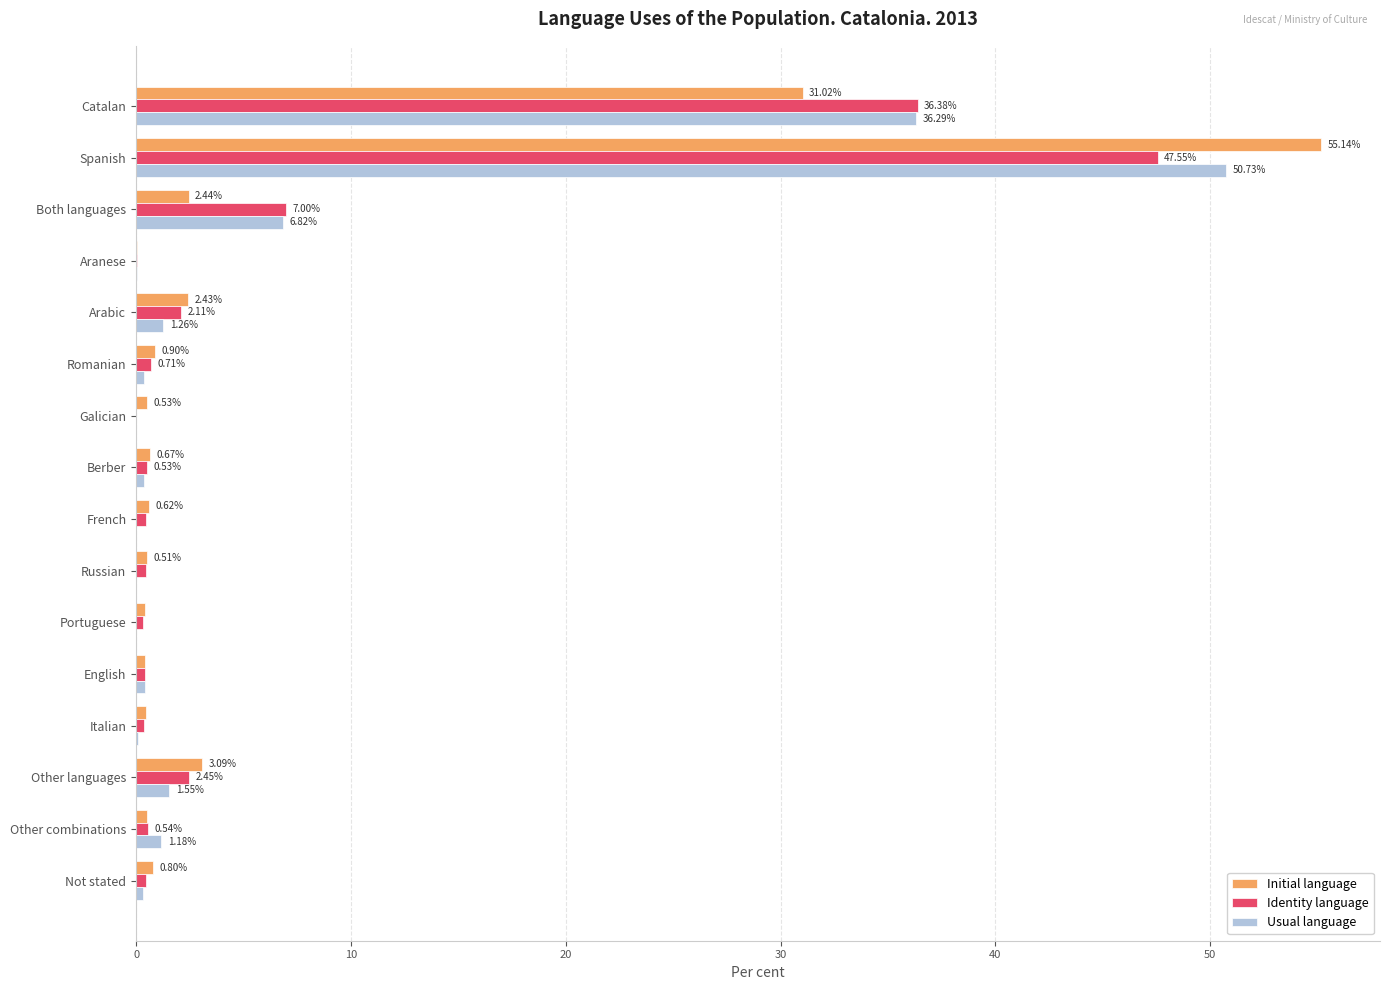

What is the total value across all series at Spanish?

153.4